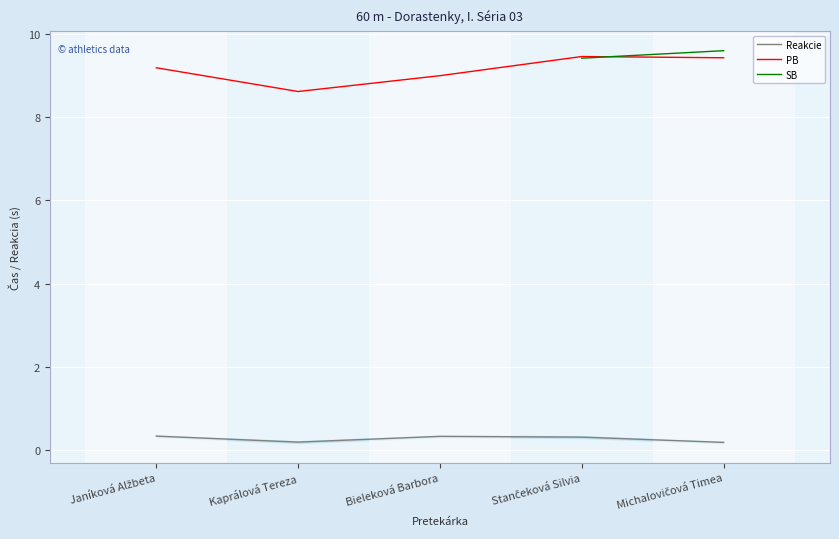

Is the value of PB at Kaprálová Tereza greater than the value of Reakcie at Kaprálová Tereza?

Yes